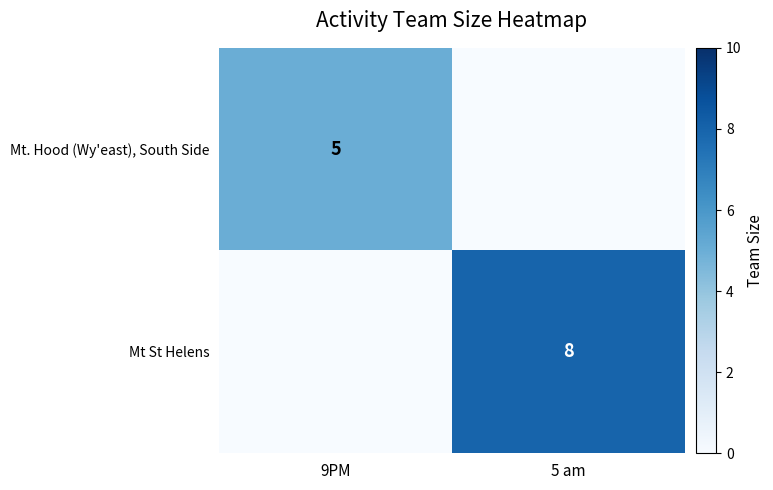

True or false: Mt St Helens has a value of 14 at 5 am.

False